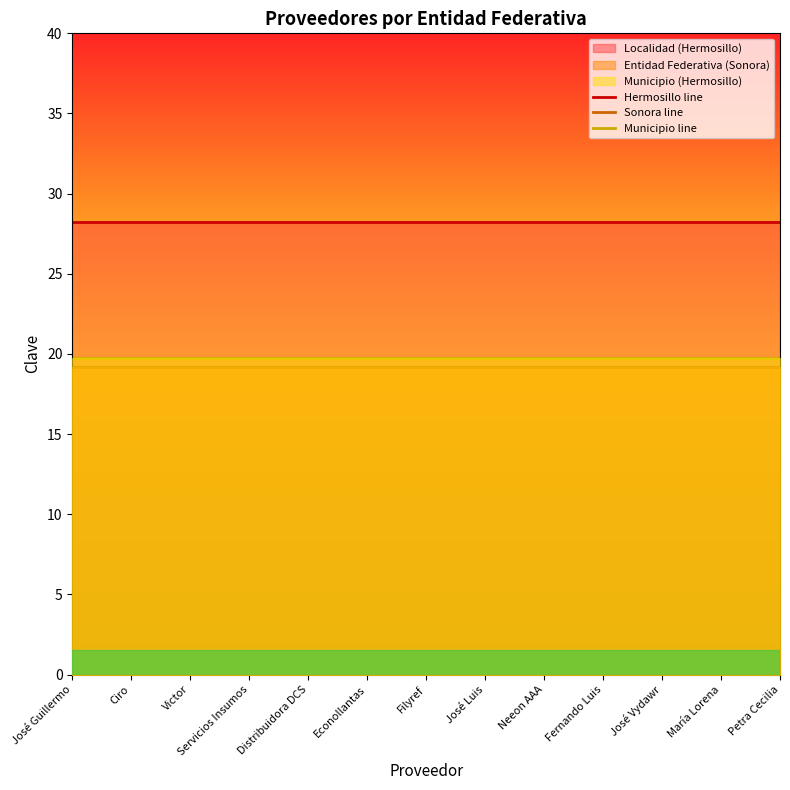

How many lines are shown in the chart?

3